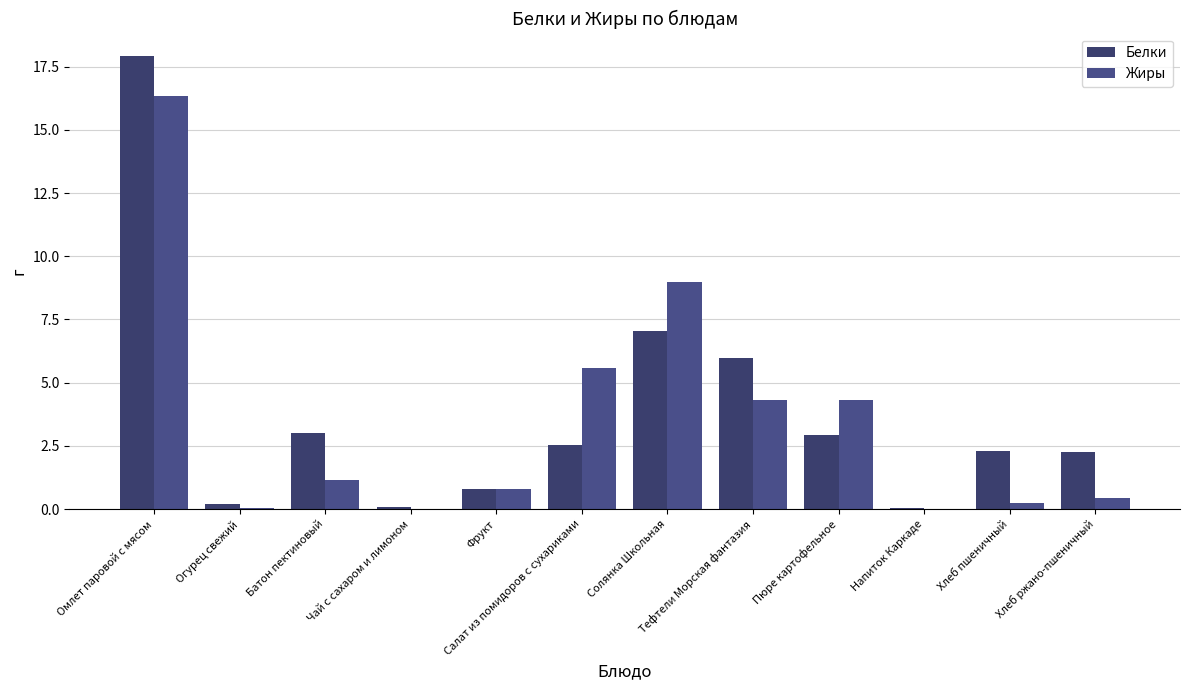

Which label corresponds to the largest value in the chart?

Омлет паровой с мясом